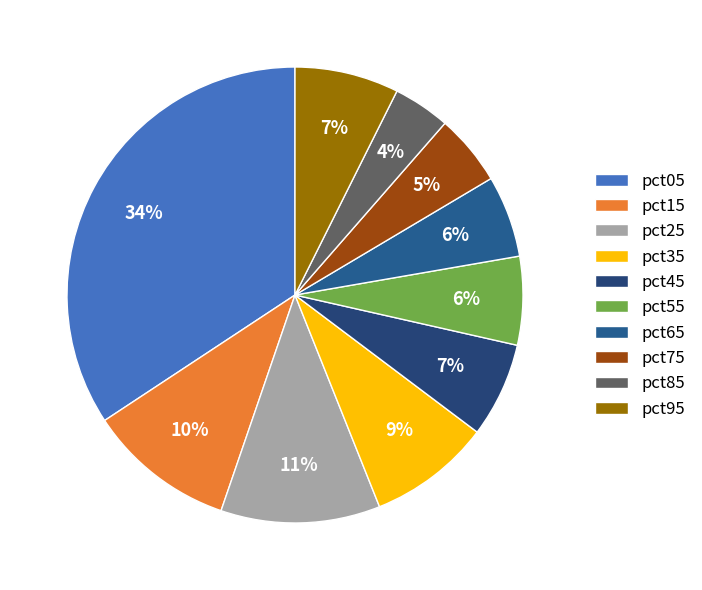

To the nearest percent, what is the difference between the largest and smallest slice percentages?

30%